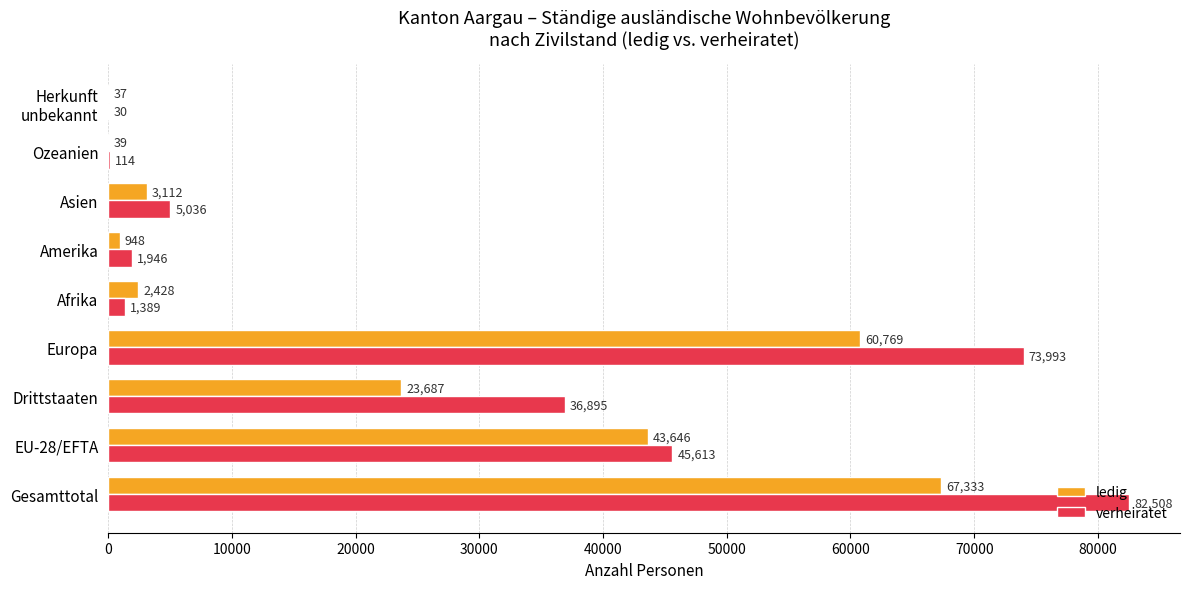

Is the value of ledig at Asien greater than the value of verheiratet at Amerika?

Yes